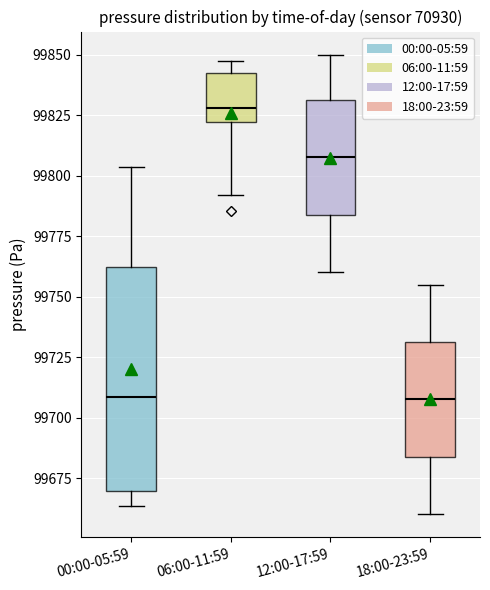

Which box is the tallest, from its lower edge to its upper edge?

00:00-05:59